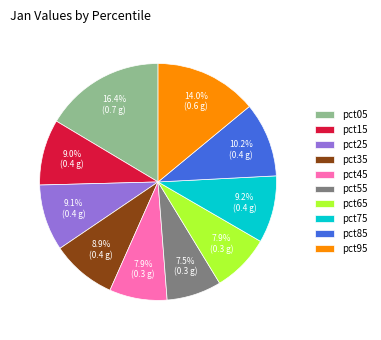

Which slice is the largest?

pct05